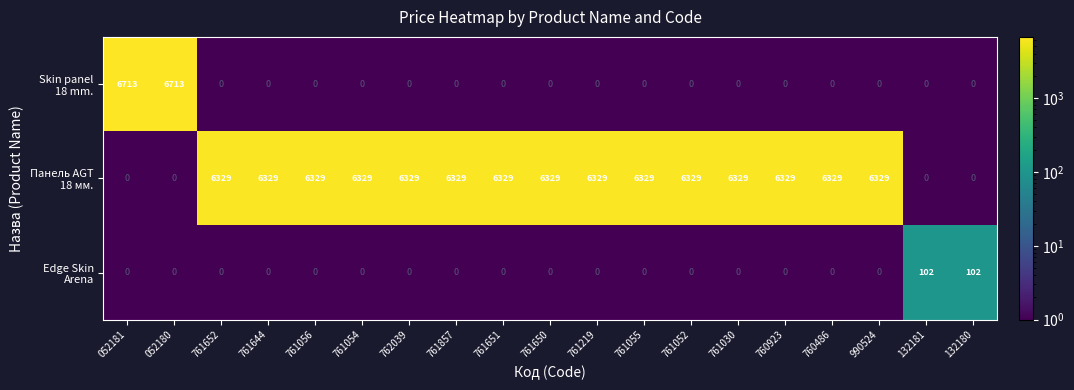

What is the total value across all series at 762039?

6329